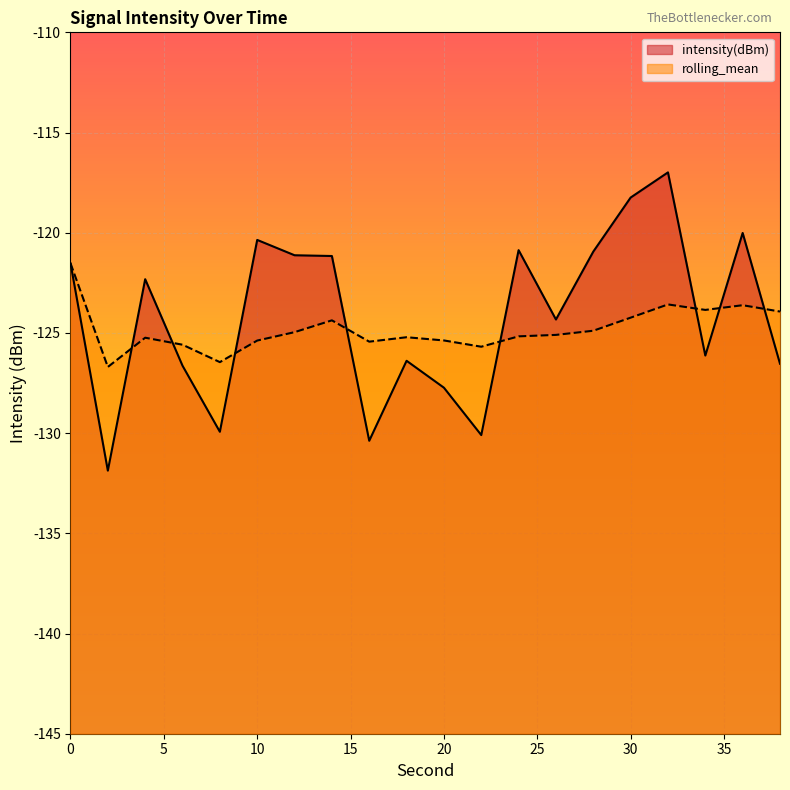

At 36, list the series in order from smallest to largest.

rolling_mean, intensity(dBm)